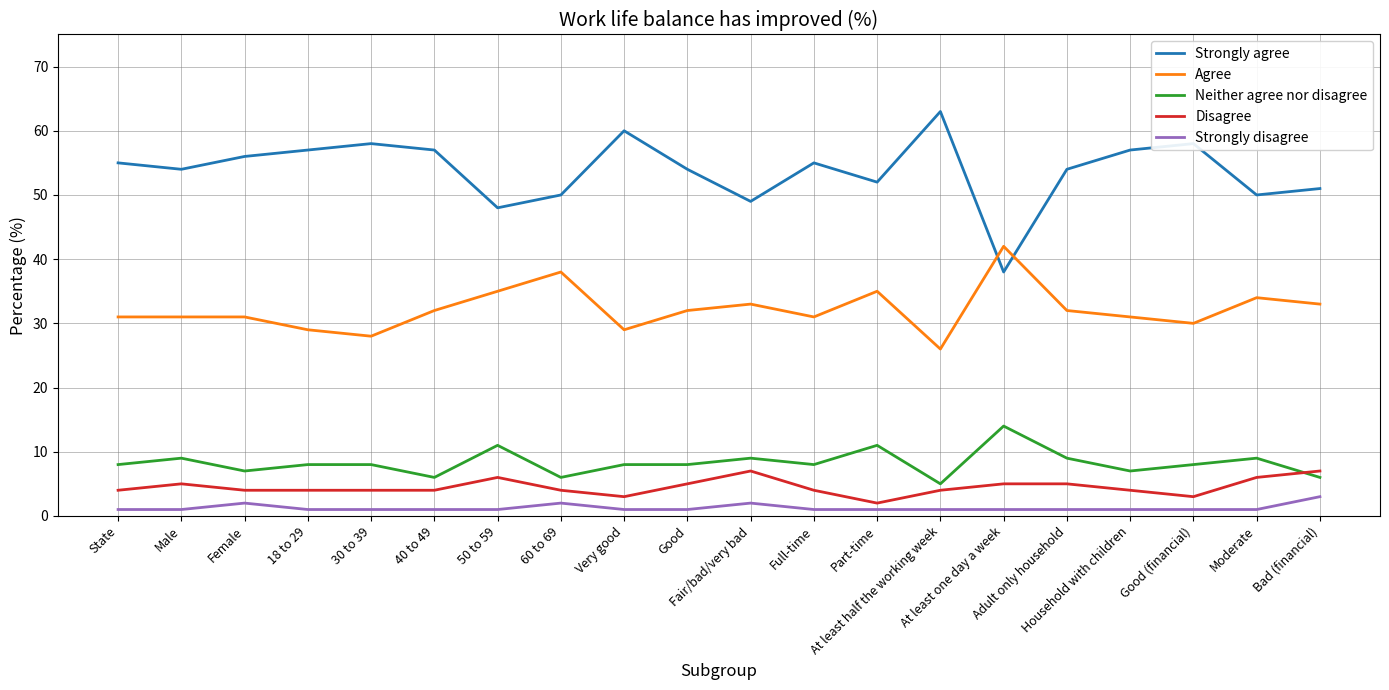

Between State and 60 to 69, which series saw the biggest shift?

Agree